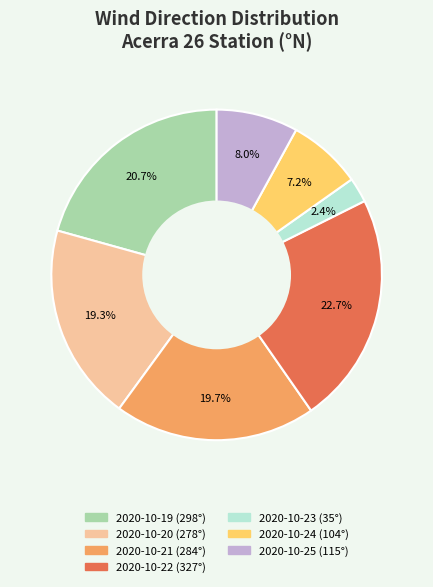

Does 2020-10-24 represent more than half of the total?

No